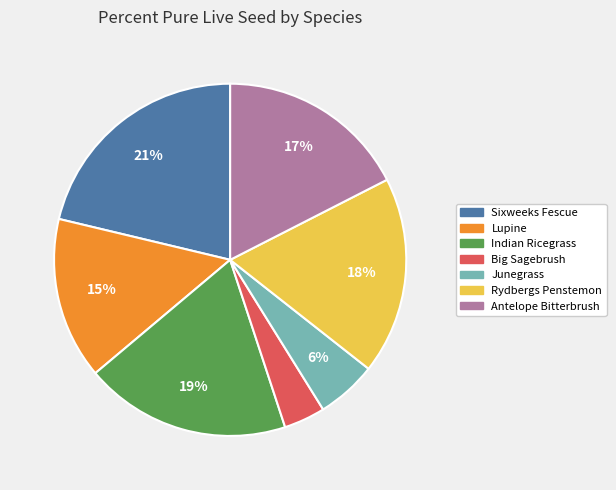

To the nearest percent, what is the difference between the Lupine and Rydbergs Penstemon slice percentages?

3%